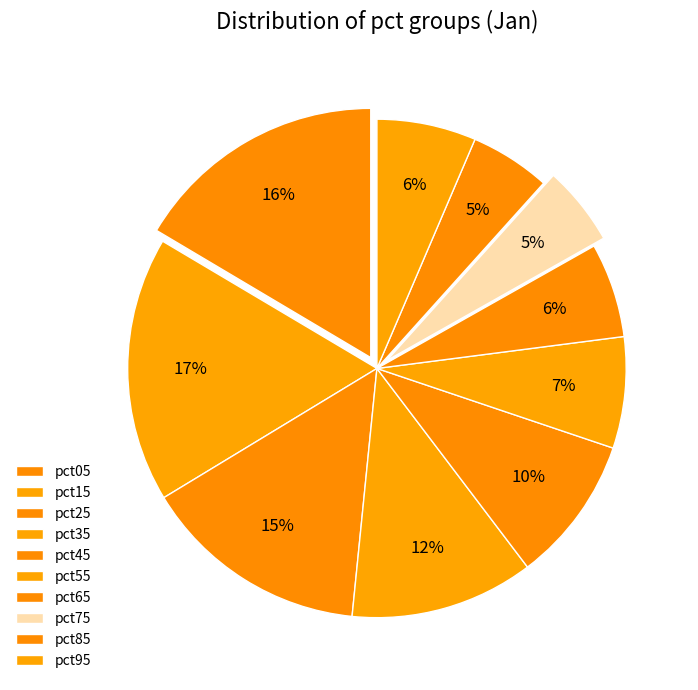

Combined, what portion of the pie is pct65 and pct25?

20.9%